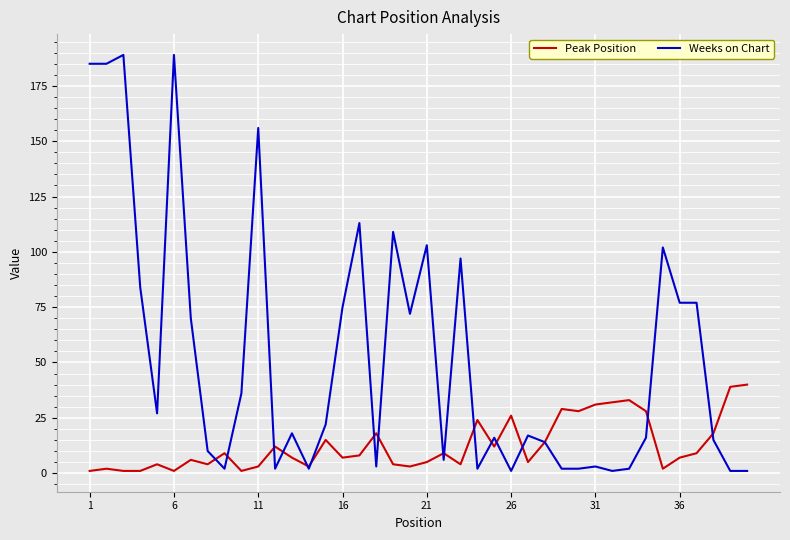

List the series in order of their overall mean, lowest first.

Peak Position, Weeks on Chart